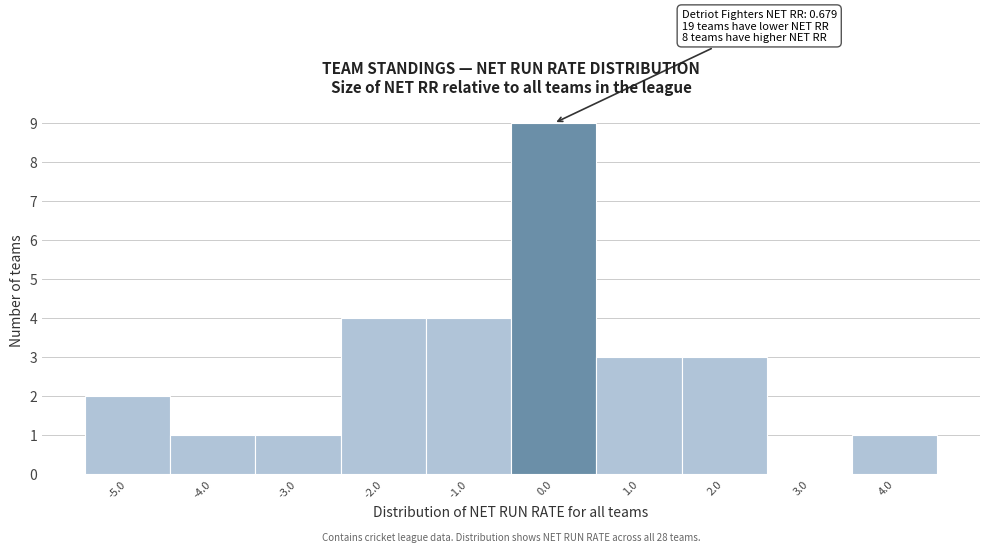

Reading right to left, transcribe all the data shown in this chart.

4.0=1	3.0=0	2.0=3	1.0=3	0.0=9	-1.0=4	-2.0=4	-3.0=1	-4.0=1	-5.0=2